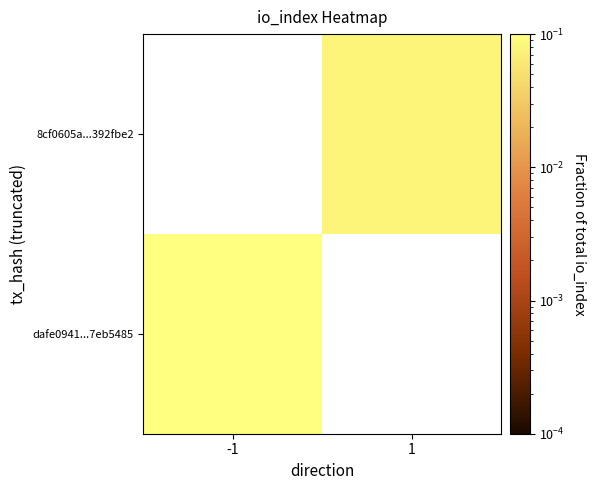

How many data points does each series have?

2